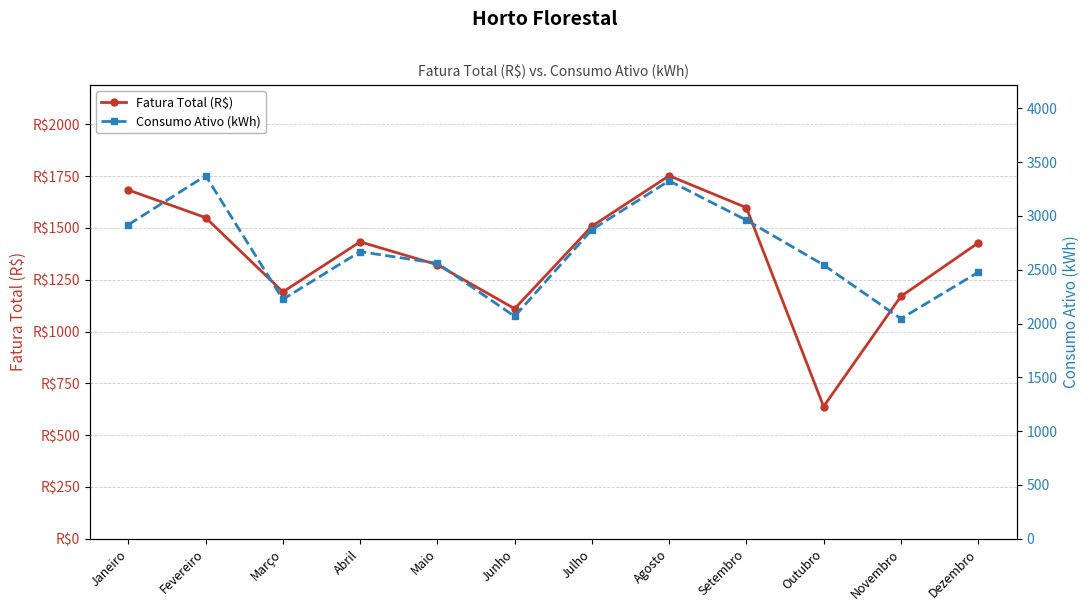

Rank the series by their maximum value, from lowest to highest.

Fatura Total (R$), Consumo Ativo (kWh)